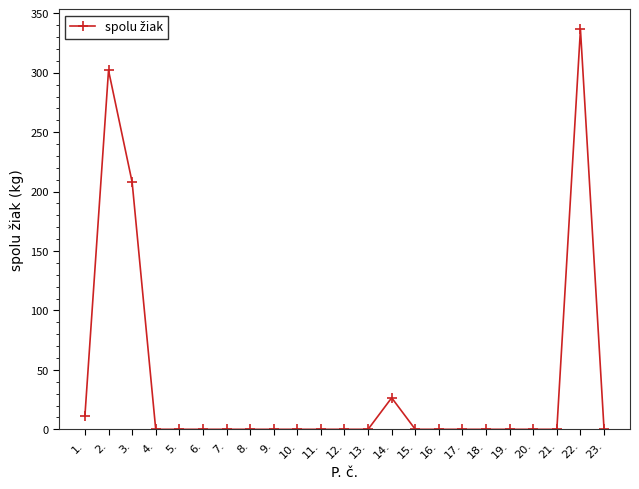

True or false: there are more than 2 points higher than both neighbors.

True